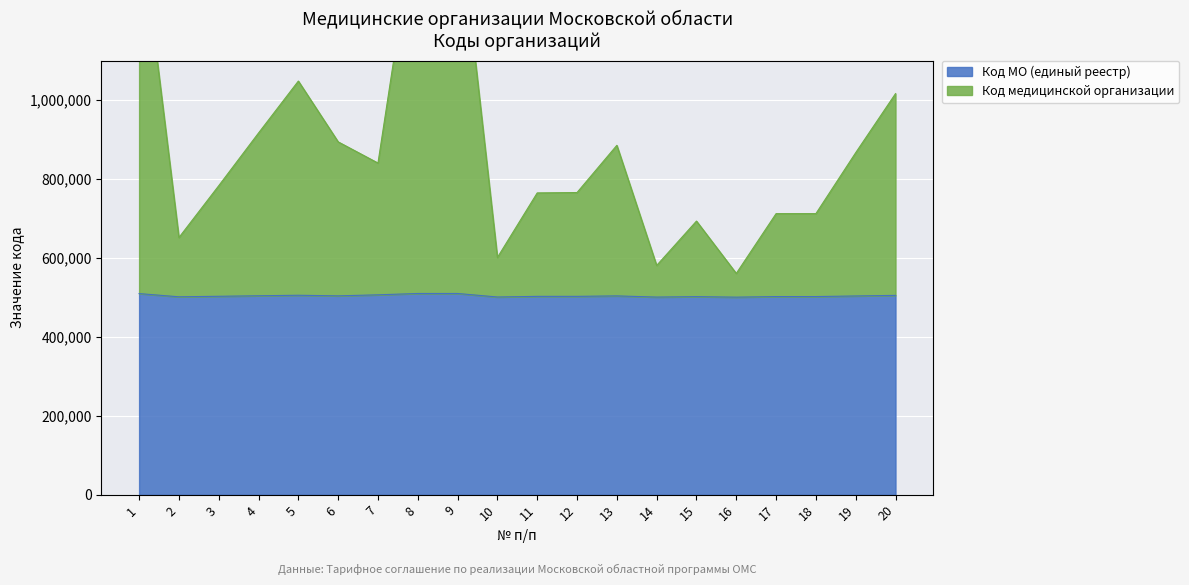

The value of Код медицинской организации at 14 is 580902. True or false?

True